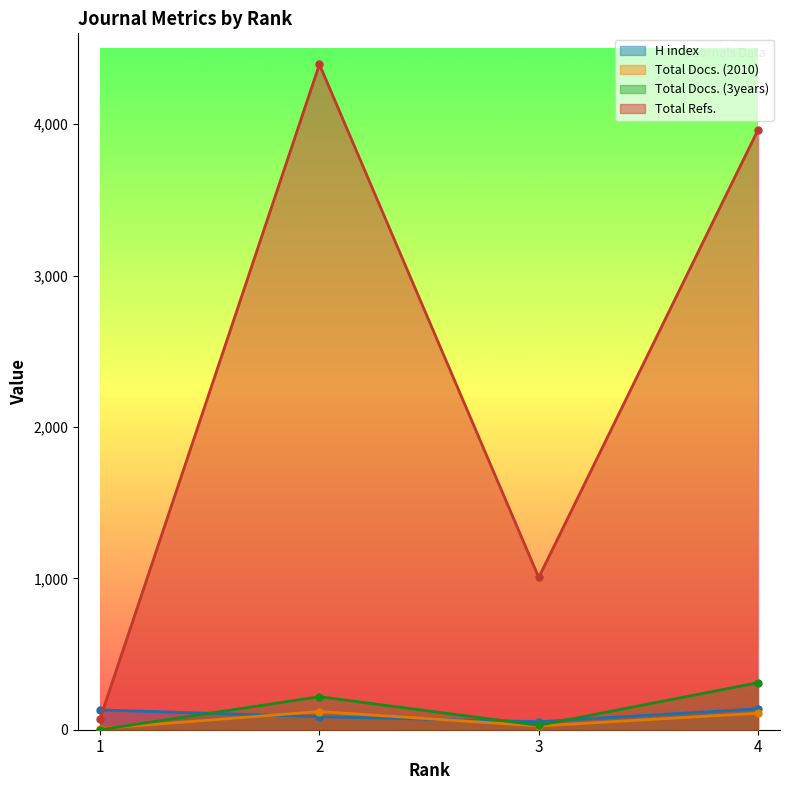

What is the total value across all series at 1?

212